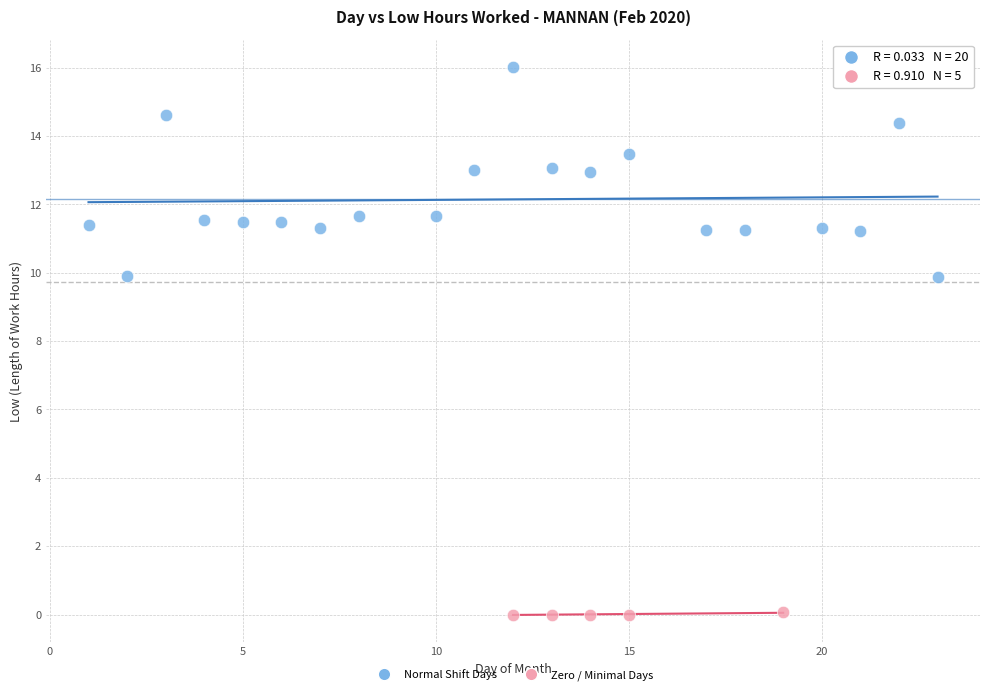

Which series reaches the minimum Y coordinate?

Zero / Minimal Days